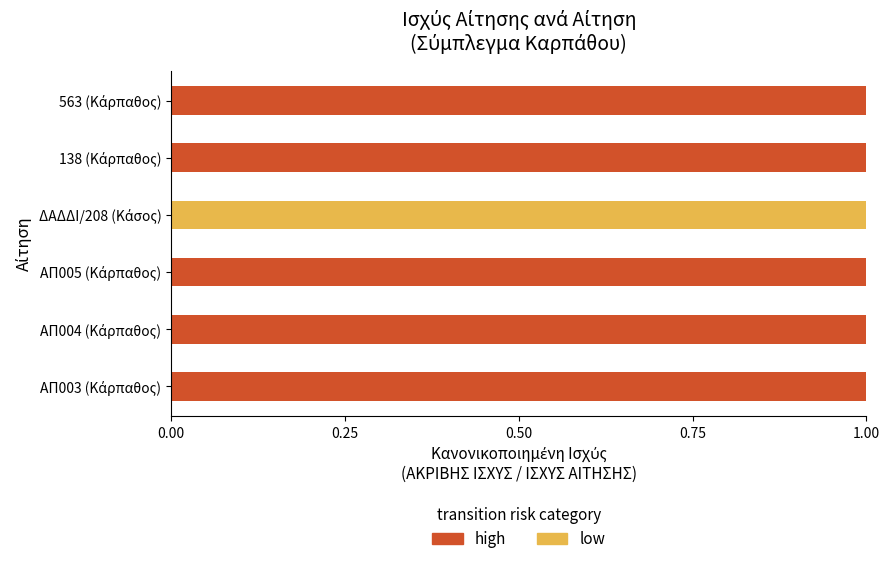

What is the sum of all high values?

5